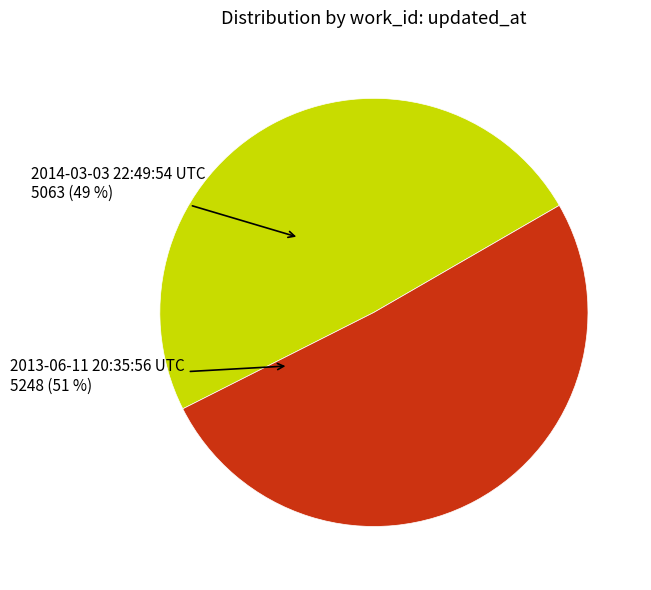

Does any single category account for the majority?

Yes